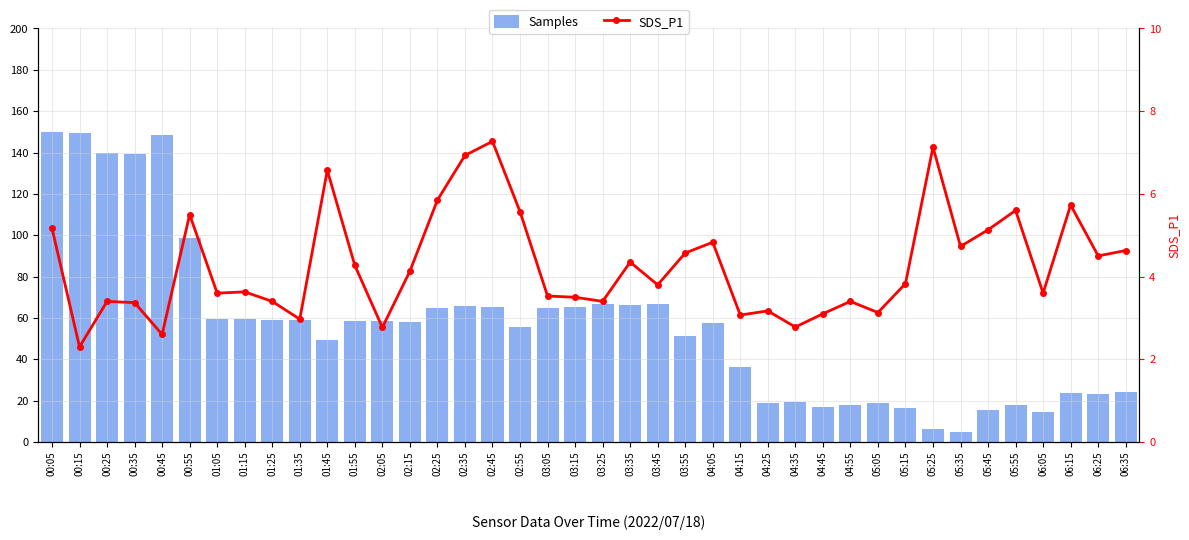

Reading left to right, what are all the values shown in this chart?

Samples: 150.0	149.7	139.6	139.3	148.5	98.5	59.7	59.5	59.1	58.9	49.3	58.5	58.4	58.1	64.9	65.8	65.5	55.7	64.7	65.2	66.8	66.2	66.8	51.3	57.7	36.0	18.9	19.2	17.0	17.7	18.7	16.3	6.5	5.0	15.5	17.8	14.4	23.5	23.0	24.2
SDS_P1: 5.2	2.3	3.4	3.4	2.6	5.5	3.6	3.6	3.4	3.0	6.6	4.3	2.8	4.1	5.8	6.9	7.3	5.6	3.5	3.5	3.4	4.3	3.8	4.6	4.8	3.1	3.2	2.8	3.1	3.4	3.1	3.8	7.1	4.7	5.1	5.6	3.6	5.7	4.5	4.6